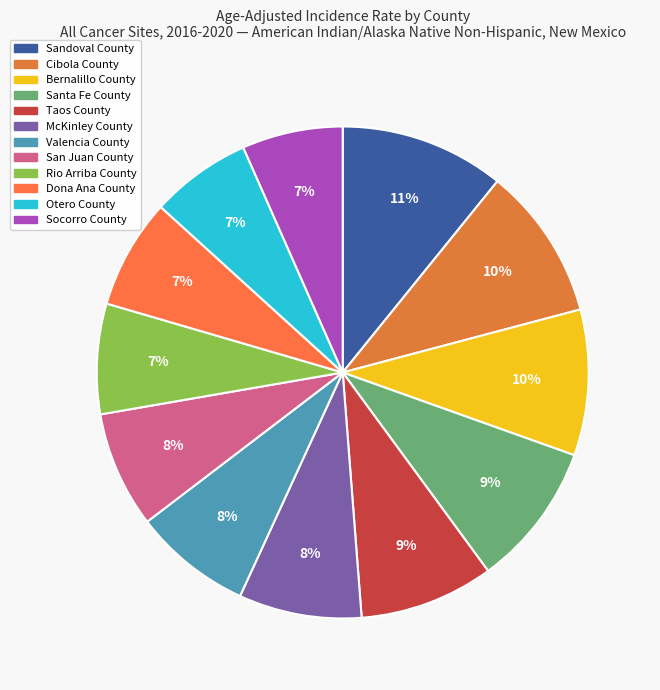

To the nearest percent, what is the average slice percentage?

8%